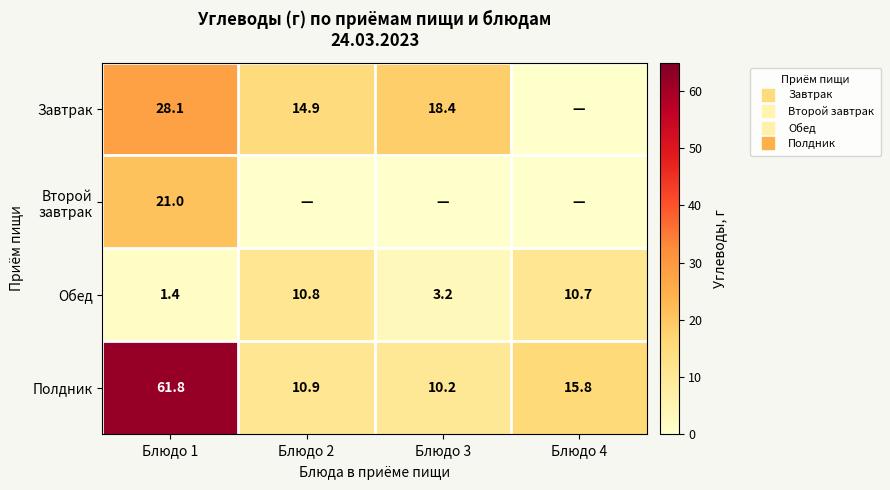

At Блюдо 2, list the series in order from largest to smallest.

Завтрак, Полдник, Обед, Второй завтрак